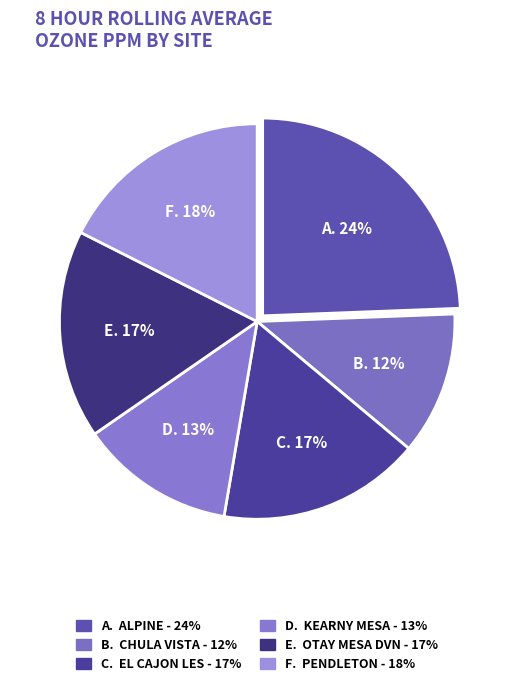

How many segments does this pie chart have?

6